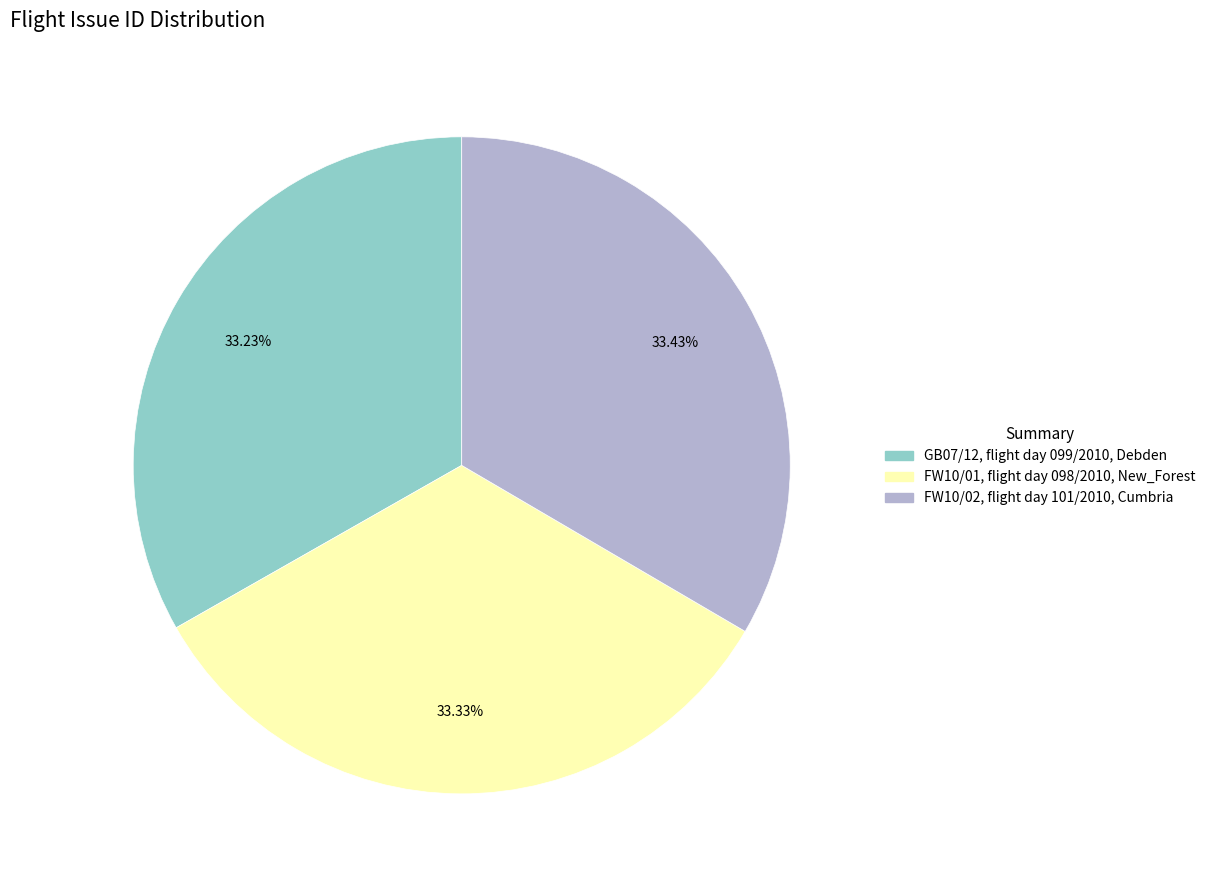

Rank the categories by value from highest to lowest.

FW10/02, flight day 101/2010, Cumbria, FW10/01, flight day 098/2010, New_Forest, GB07/12, flight day 099/2010, Debden